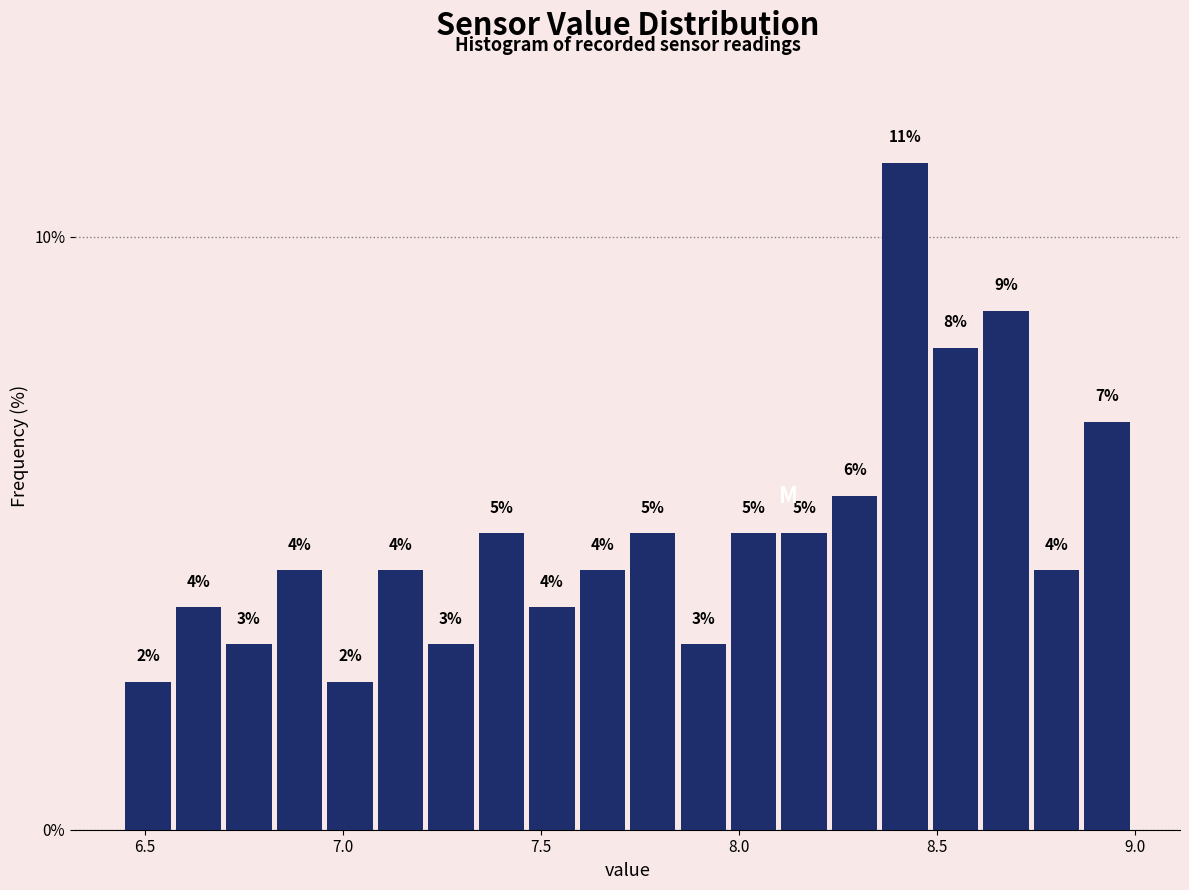

Read against the x-axis, roughly where is the centre of the tallest bar?

8.40